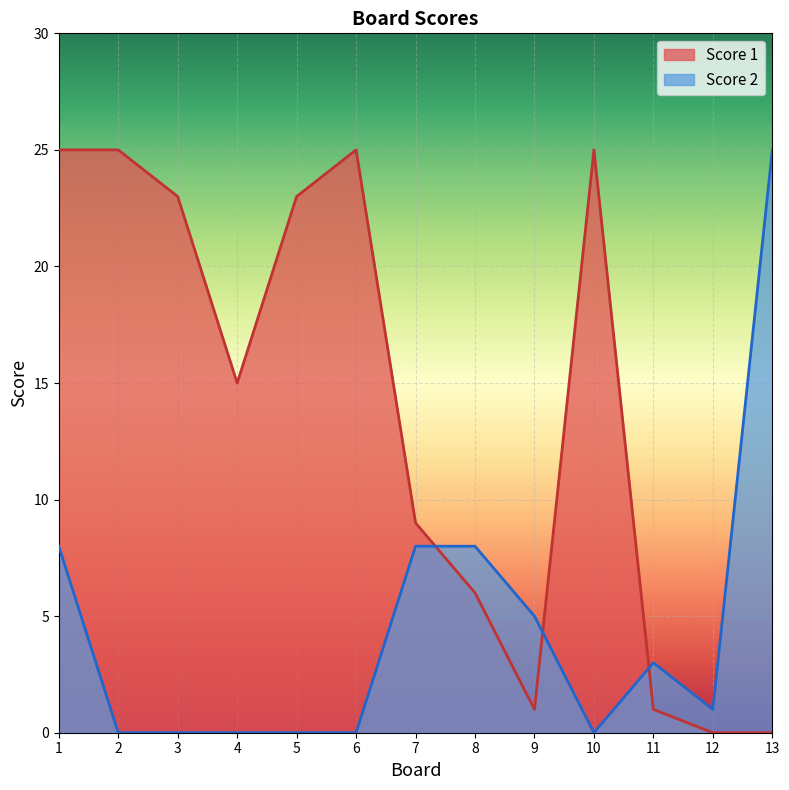

What are all the series names shown in the legend?

Score 1, Score 2